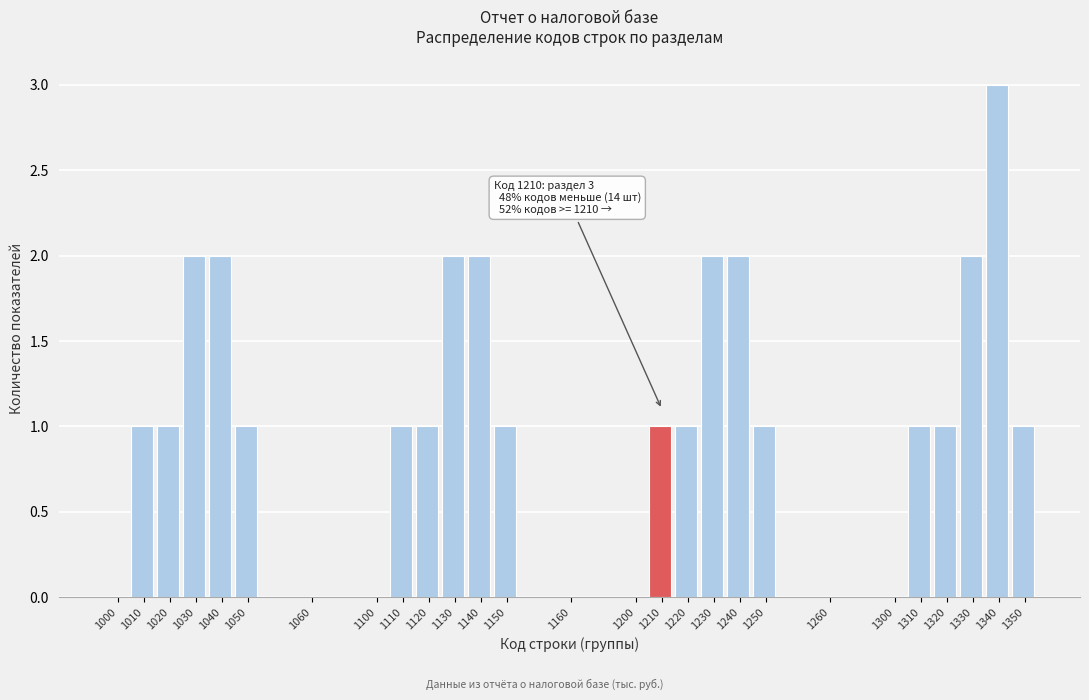

Reading left to right, extract all data points from this chart.

1000=0	1010=1	1020=1	1030=2	1040=2	1050=1	1060=0	1100=0	1110=1	1120=1	1130=2	1140=2	1150=1	1160=0	1200=0	1210=1	1220=1	1230=2	1240=2	1250=1	1260=0	1300=0	1310=1	1320=1	1330=2	1340=3	1350=1